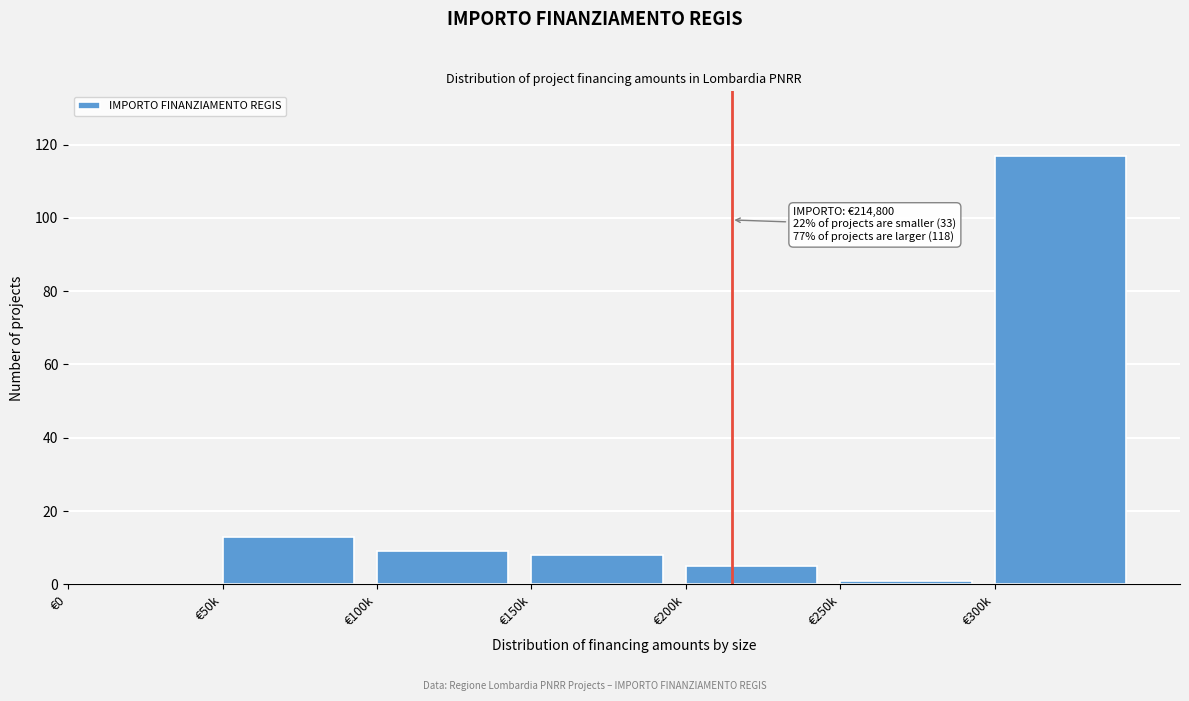

Reading left to right, extract all data points from this chart.

€0=0	€50k=13	€100k=9	€150k=8	€200k=5	€250k=1	€300k=117